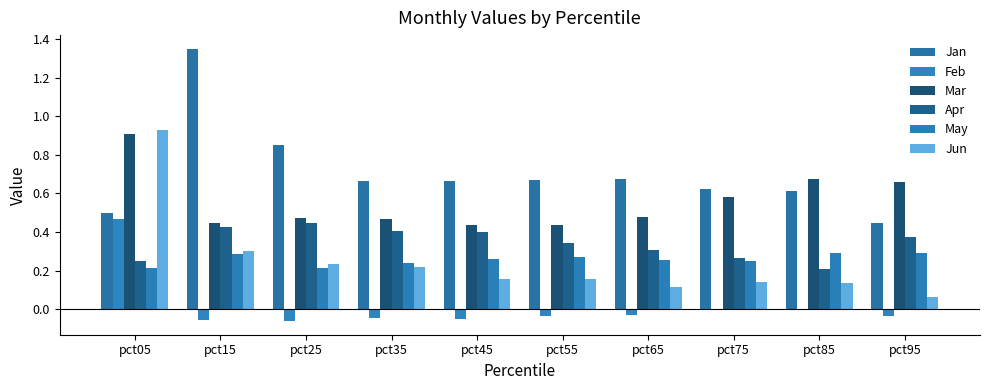

What is the maximum value for Apr?

0.4